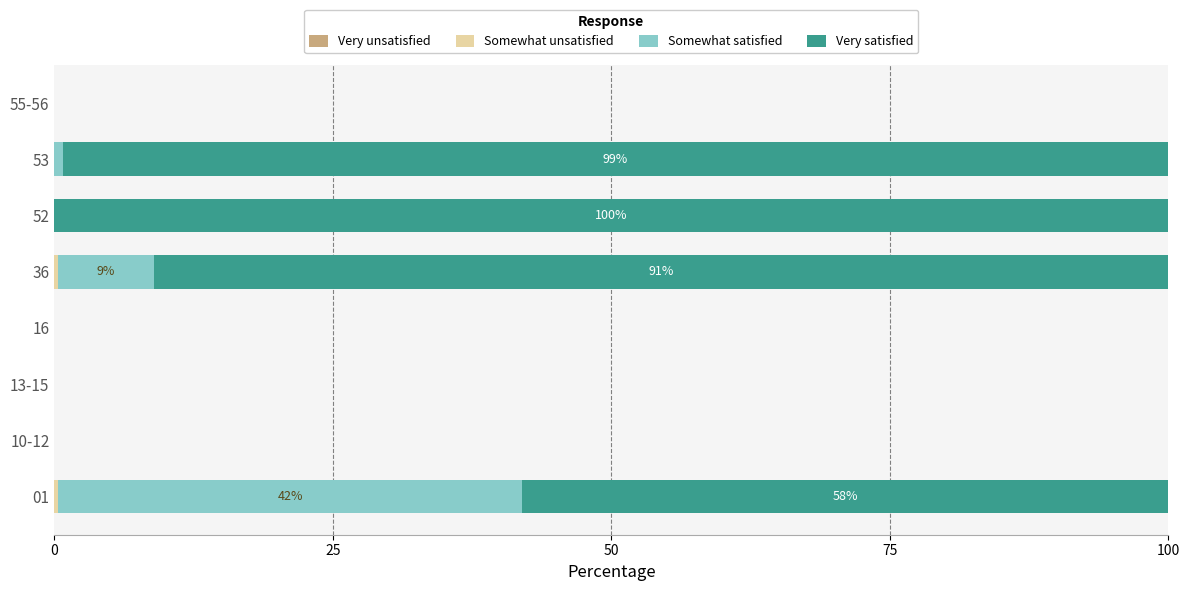

At how many categories does at least one series exceed 64?

3